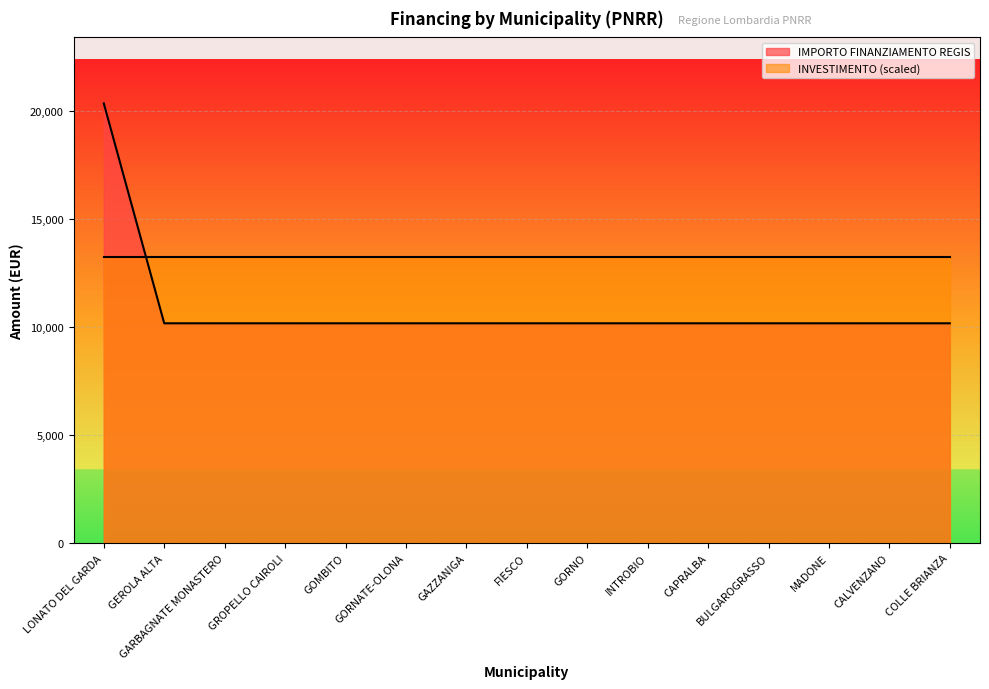

True or false: the data shows 17812 at GEROLA ALTA.

False